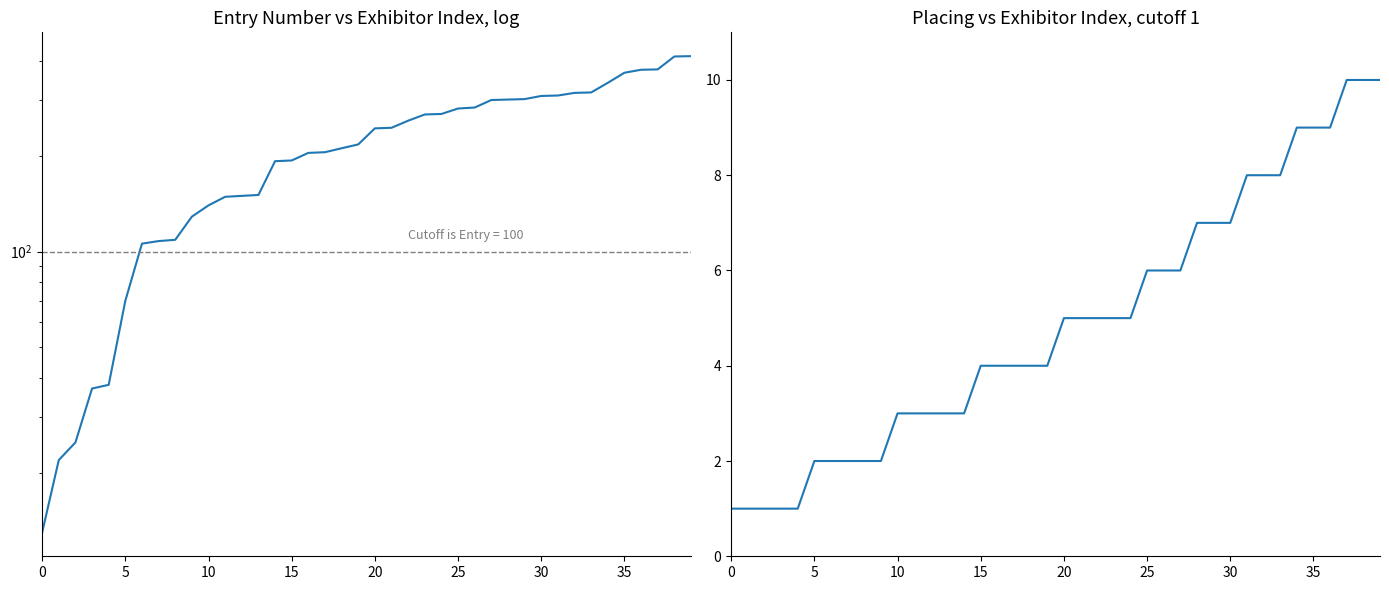

What is the sum of all Entry Number values?

8784